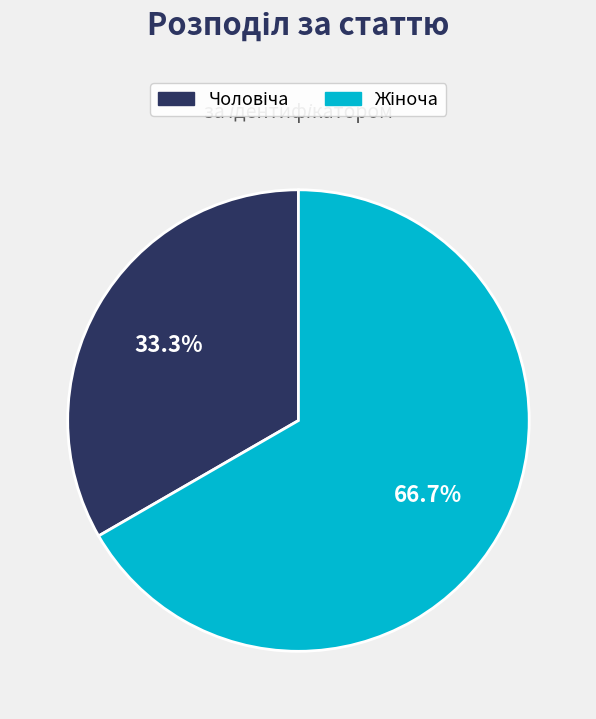

Is there any slice that represents more than half of the pie?

Yes